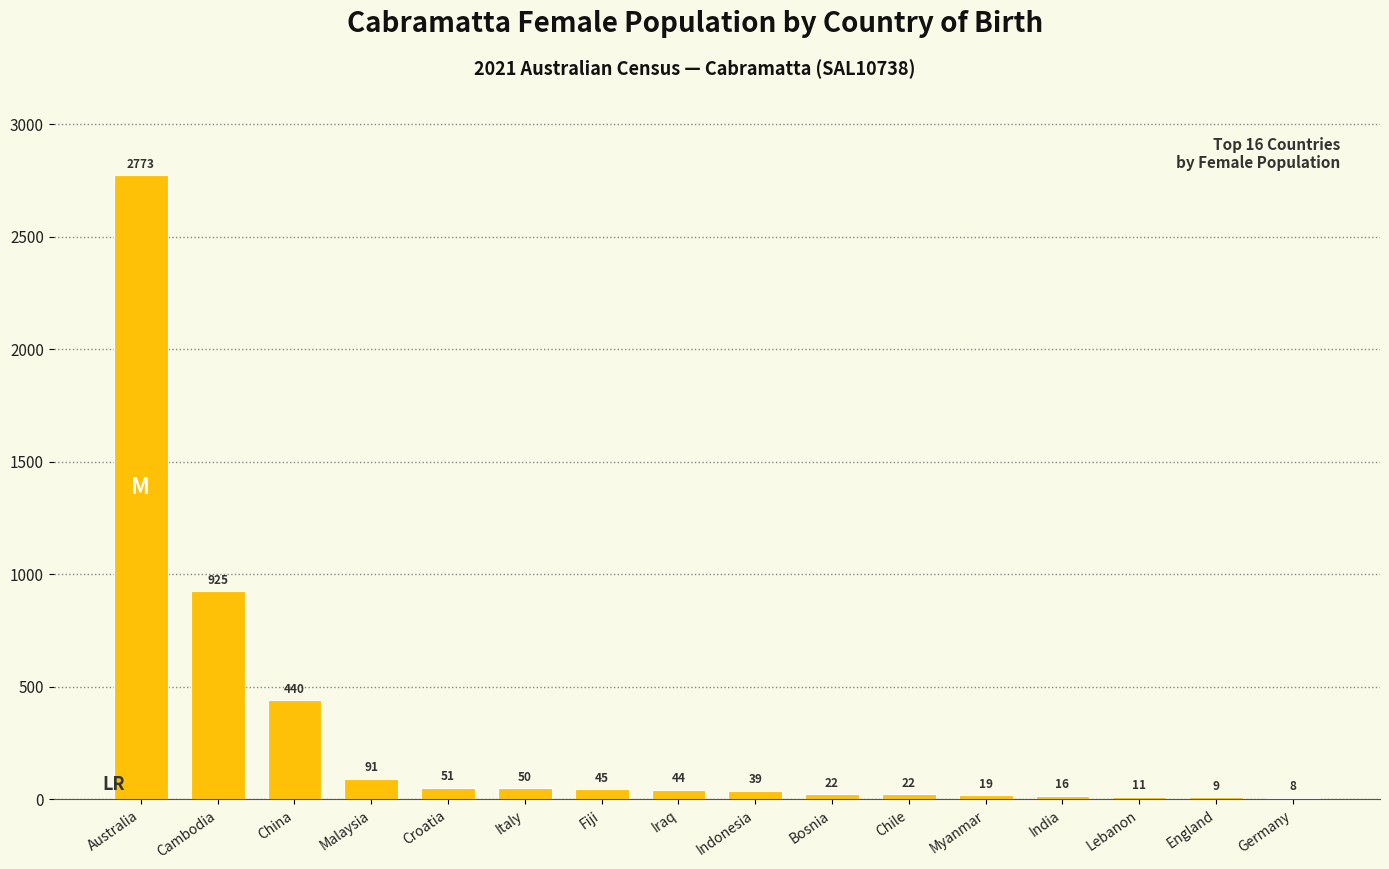

Reading right to left, transcribe all the data shown in this chart.

Germany=8	England=9	Lebanon=11	India=16	Myanmar=19	Chile=22	Bosnia=22	Indonesia=39	Iraq=44	Fiji=45	Italy=50	Croatia=51	Malaysia=91	China=440	Cambodia=925	Australia=2773